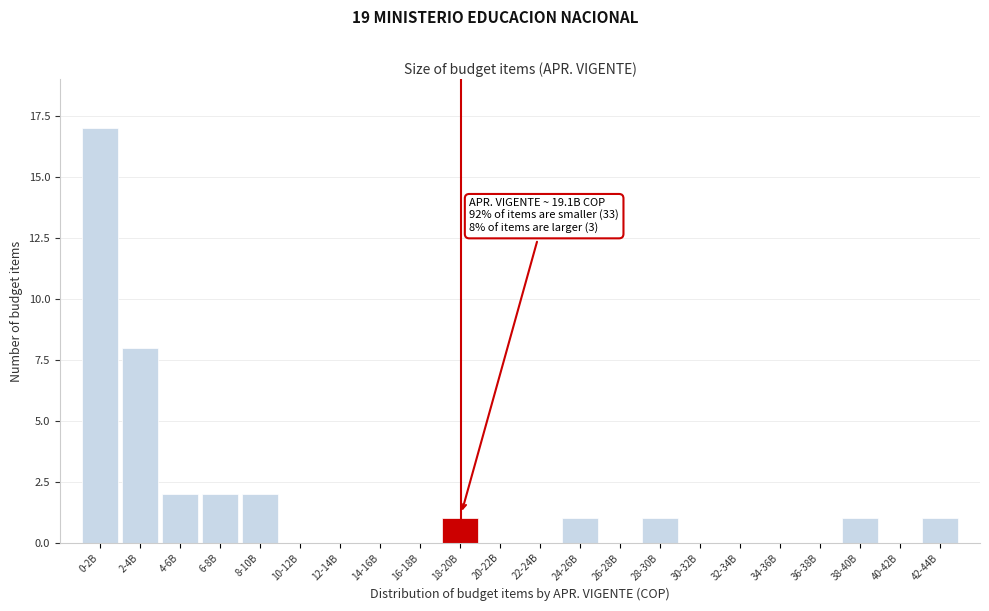

Reading left to right, extract all data points from this chart.

0-2B=17	2-4B=8	4-6B=2	6-8B=2	8-10B=2	10-12B=0	12-14B=0	14-16B=0	16-18B=0	18-20B=1	20-22B=0	22-24B=0	24-26B=1	26-28B=0	28-30B=1	30-32B=0	32-34B=0	34-36B=0	36-38B=0	38-40B=1	40-42B=0	42-44B=1